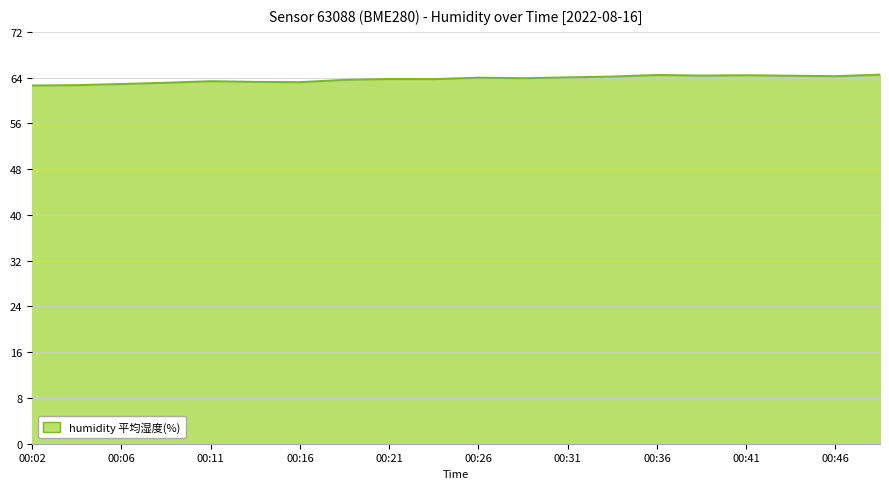

Does the chart have visible grid lines?

Yes